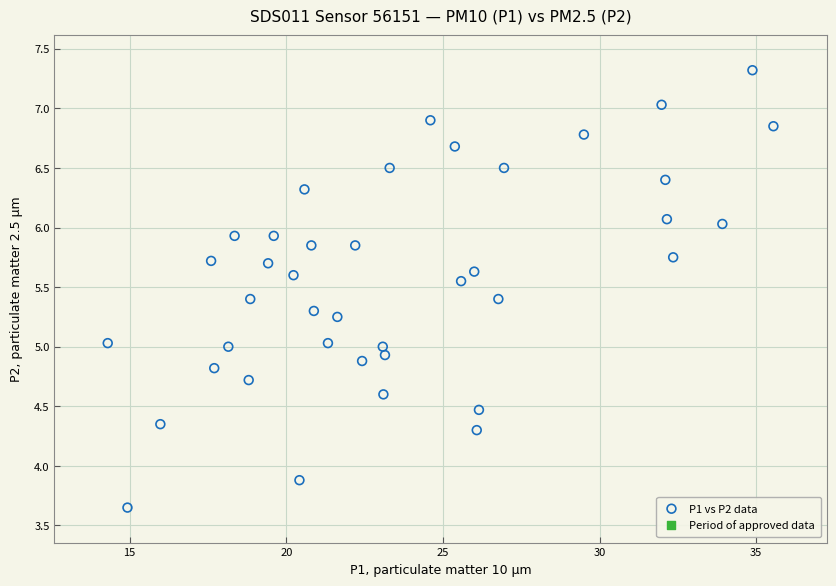

What is the range of Y values (max minus min)?

3.7